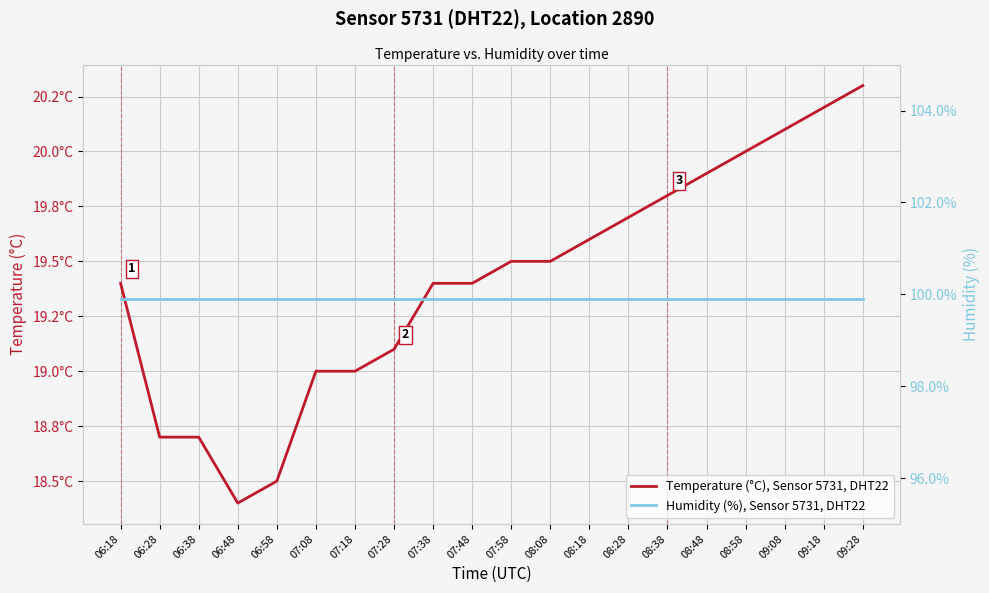

What value does the Temperature (°C), Sensor 5731, DHT22 series have at 08:08?

19.5